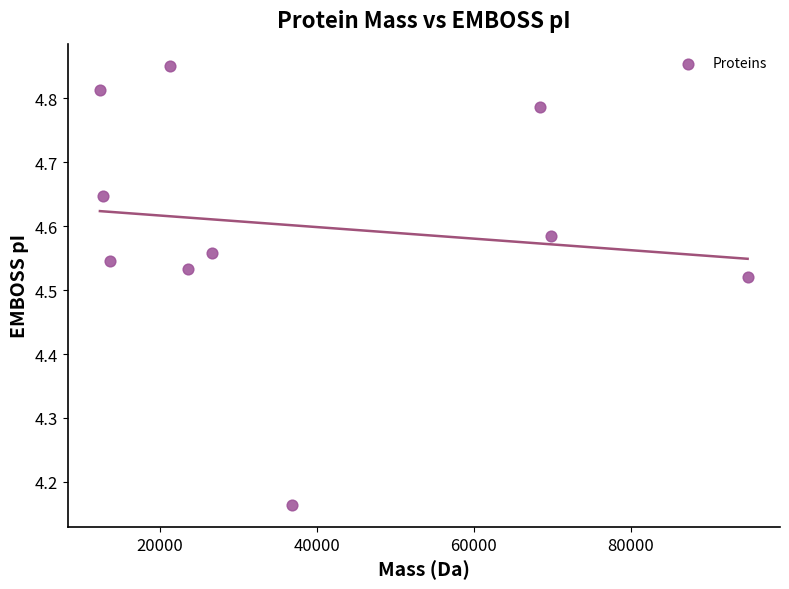

What is the average X value?

38007.9